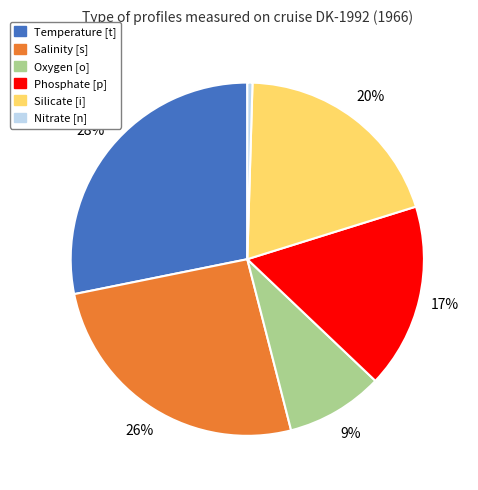

Count the number of slices in the pie.

6